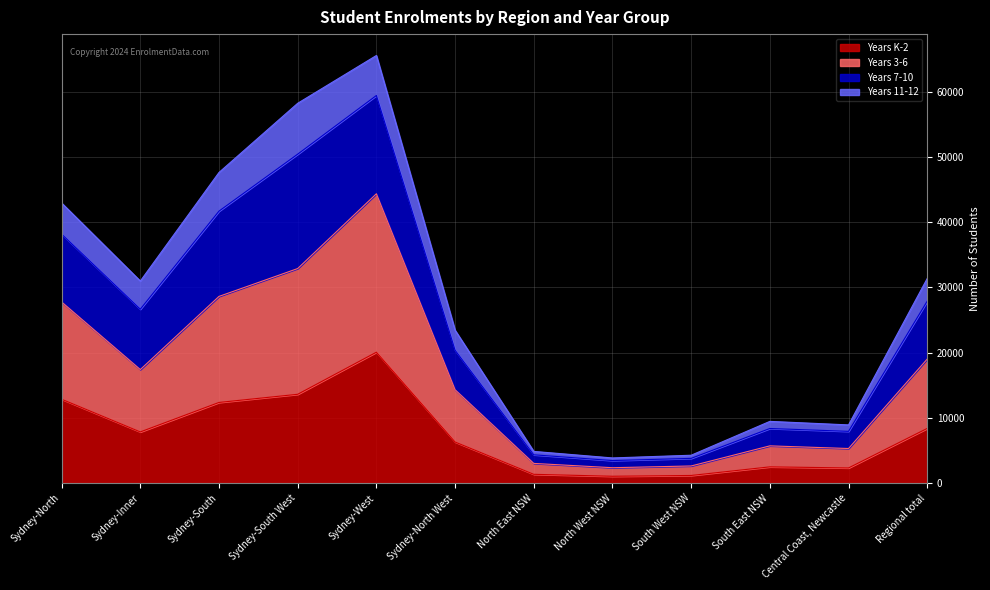

What is the label of the 7th point from the left?

North East NSW